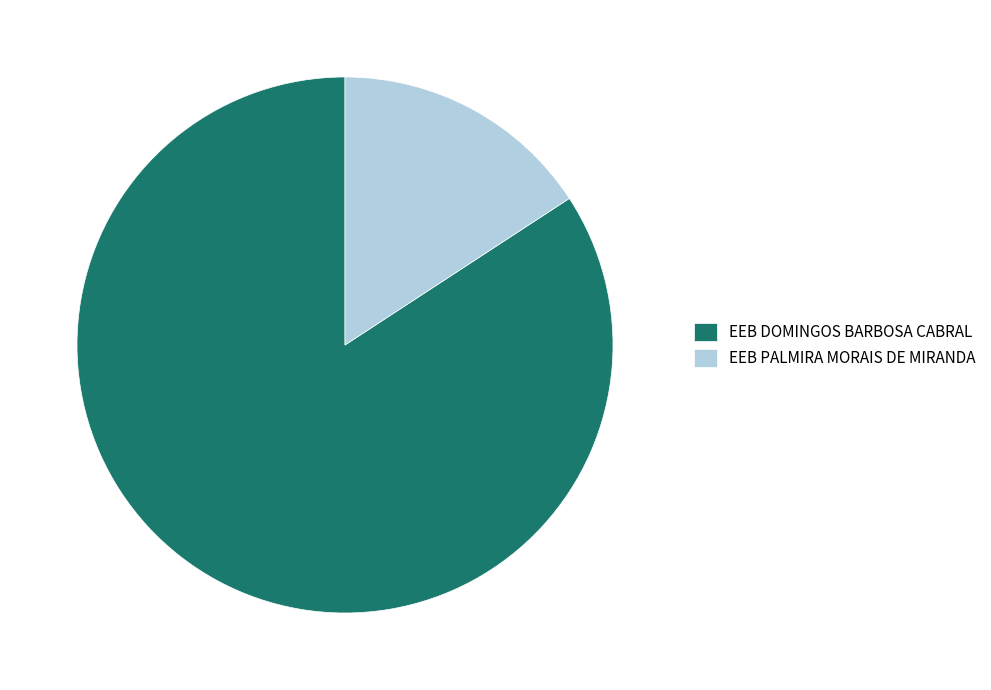

Between EEB PALMIRA MORAIS DE MIRANDA and EEB DOMINGOS BARBOSA CABRAL, which is larger?

EEB DOMINGOS BARBOSA CABRAL